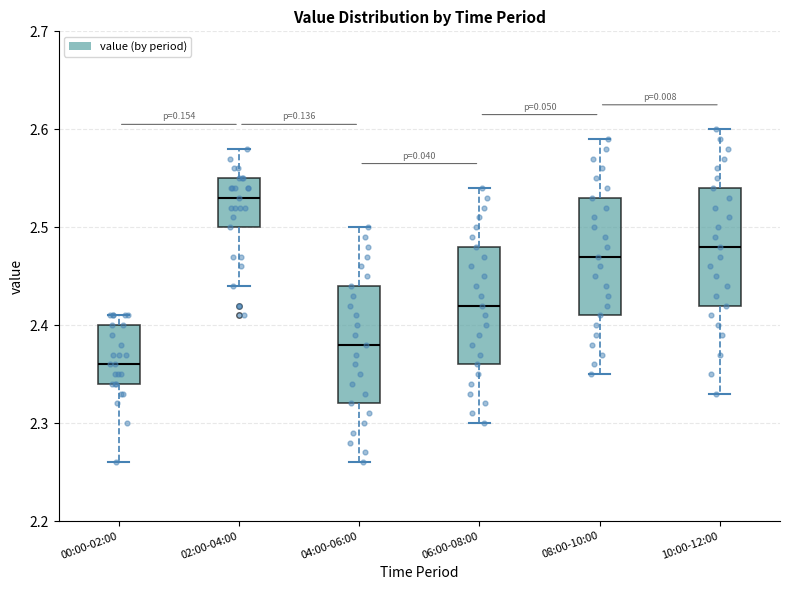

Reading left to right, transcribe this box plot: for each box, give where its median line is, the range the box spans, and where its two whiskers end, as read against the y-axis. The values are not printed on the chart, so give them approximately, as read against the axis.

00:00-02:00: median 2.36, box 2.34 to 2.40, whiskers 2.26 to 2.41
02:00-04:00: median 2.53, box 2.50 to 2.55, whiskers 2.44 to 2.58
04:00-06:00: median 2.38, box 2.32 to 2.44, whiskers 2.26 to 2.50
06:00-08:00: median 2.42, box 2.36 to 2.48, whiskers 2.30 to 2.54
08:00-10:00: median 2.47, box 2.41 to 2.53, whiskers 2.35 to 2.59
10:00-12:00: median 2.48, box 2.42 to 2.54, whiskers 2.33 to 2.60